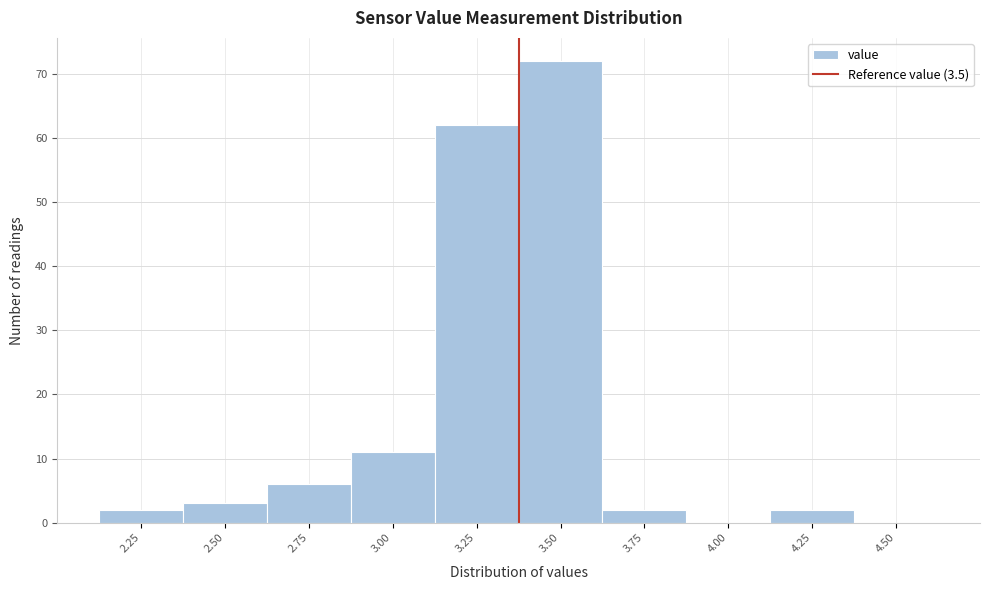

Reading left to right, extract all data points from this chart.

2.25=2	2.50=3	2.75=6	3.00=11	3.25=62	3.50=72	3.75=2	4.00=0	4.25=2	4.50=0